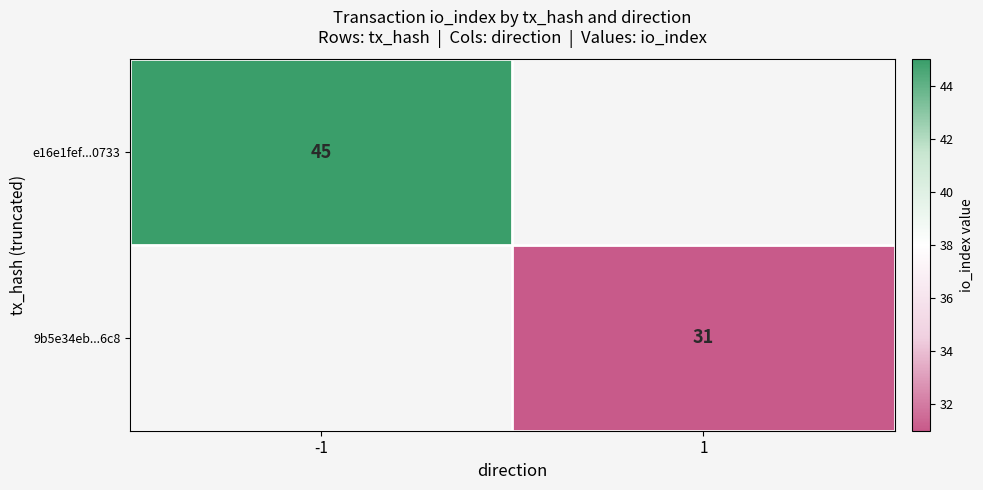

Is it true that 9b5e34eb...6c8 equals 31 at 1?

True